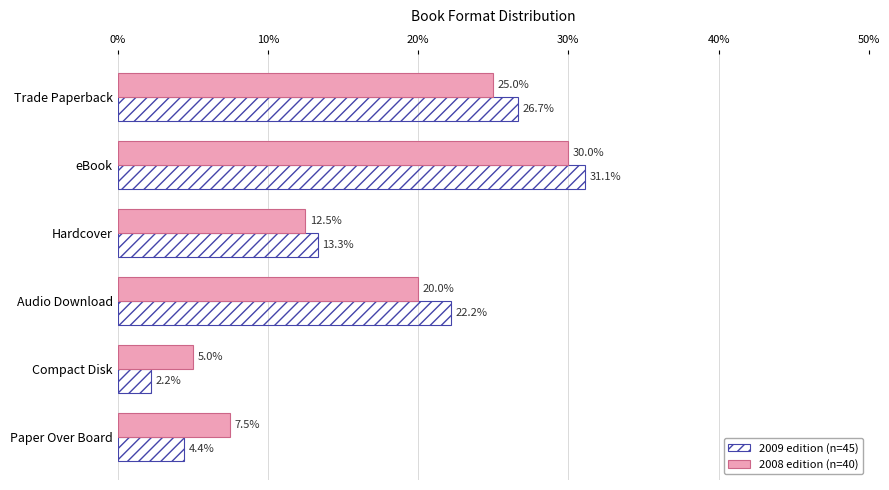

Between Trade Paperback and Hardcover, which series saw the biggest shift?

2009 edition (n=45)